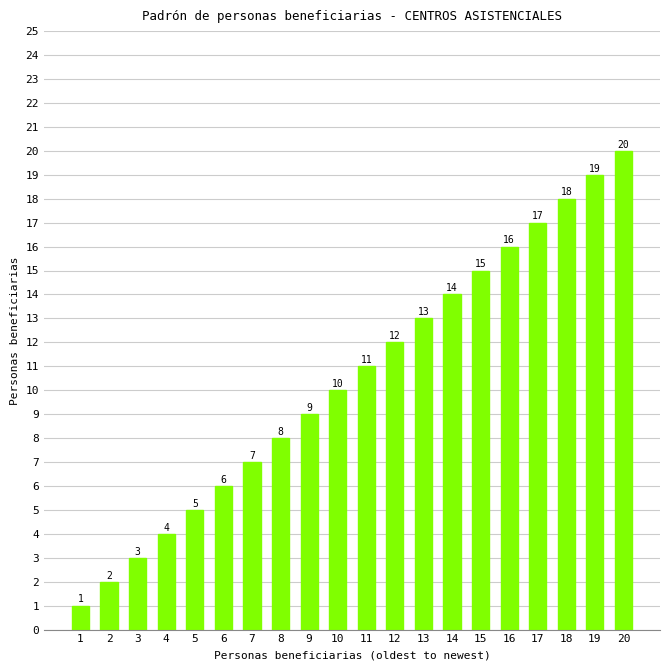

What is the value of the 12th bar from the left?

12